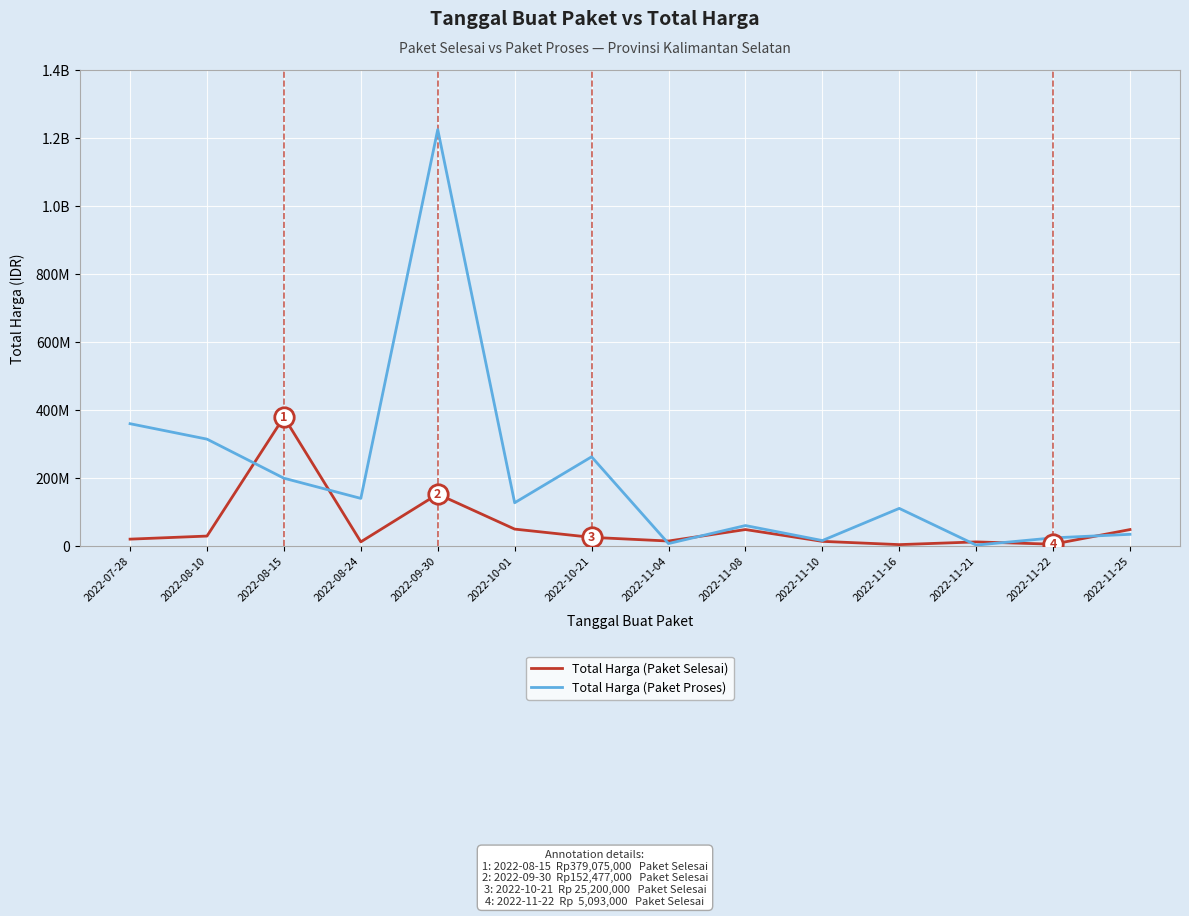

How many distinct data groups are displayed?

2